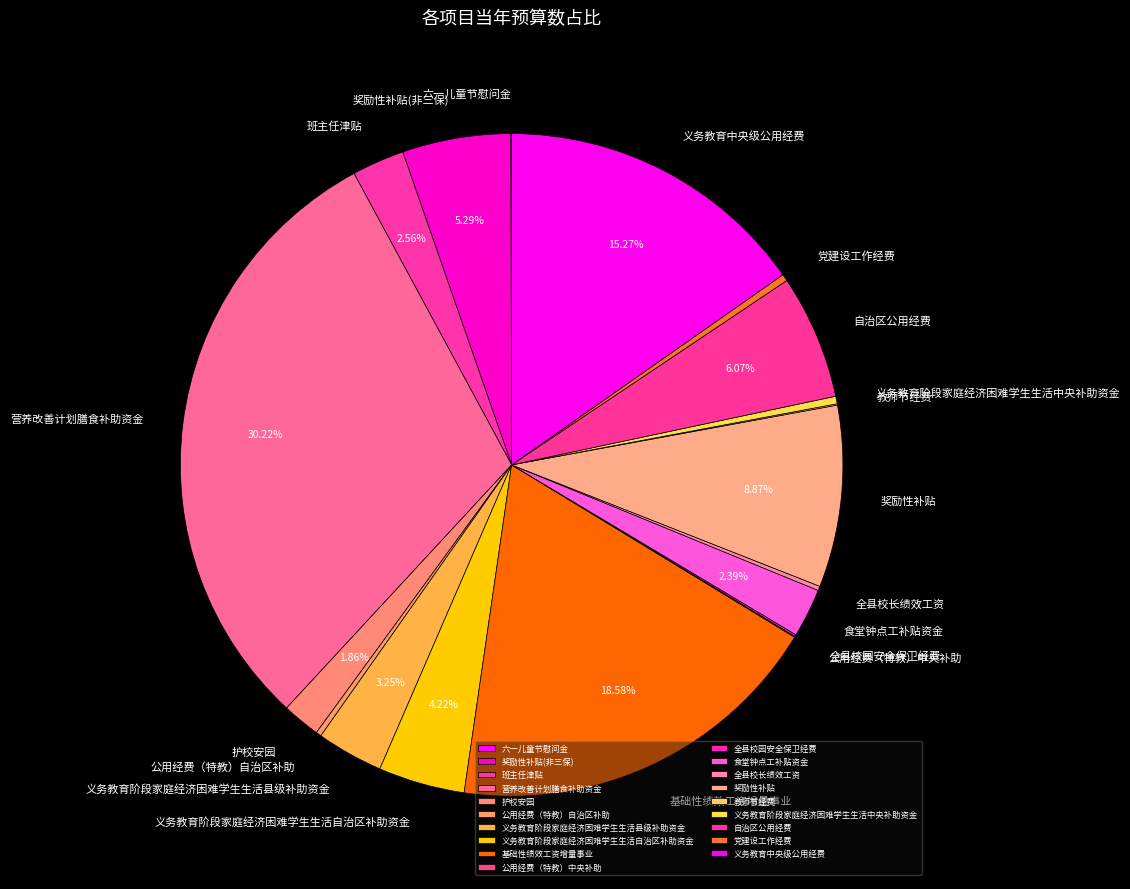

Is there a majority slice in this chart?

No